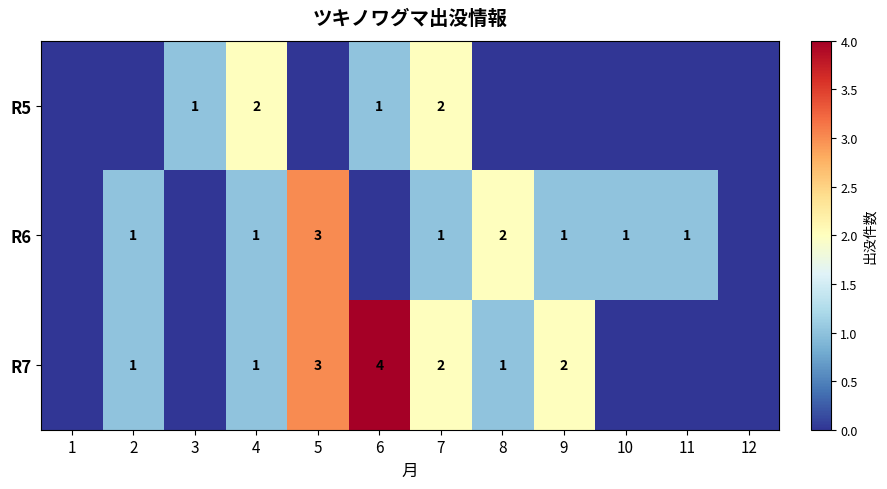

The value of R6 at 4 is 1. True or false?

True